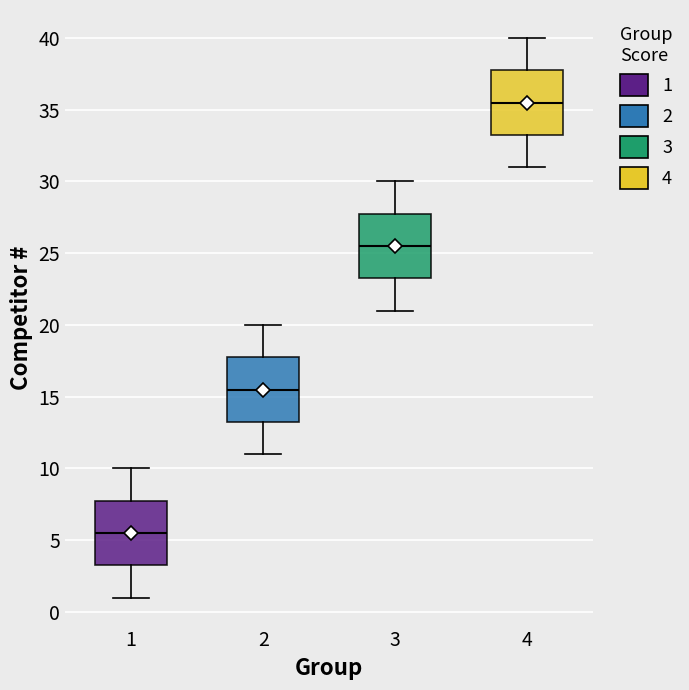

Reading left to right, transcribe this box plot: for each box, give where its median line is, the range the box spans, and where its two whiskers end, as read against the y-axis. The values are not printed on the chart, so give them approximately, as read against the axis.

1: median 5.5, box 3.5 to 8.0, whiskers 1.0 to 10.0
2: median 15.5, box 13.5 to 18.0, whiskers 11.0 to 20.0
3: median 25.5, box 23.5 to 28.0, whiskers 21.0 to 30.0
4: median 35.5, box 33.5 to 38.0, whiskers 31.0 to 40.0